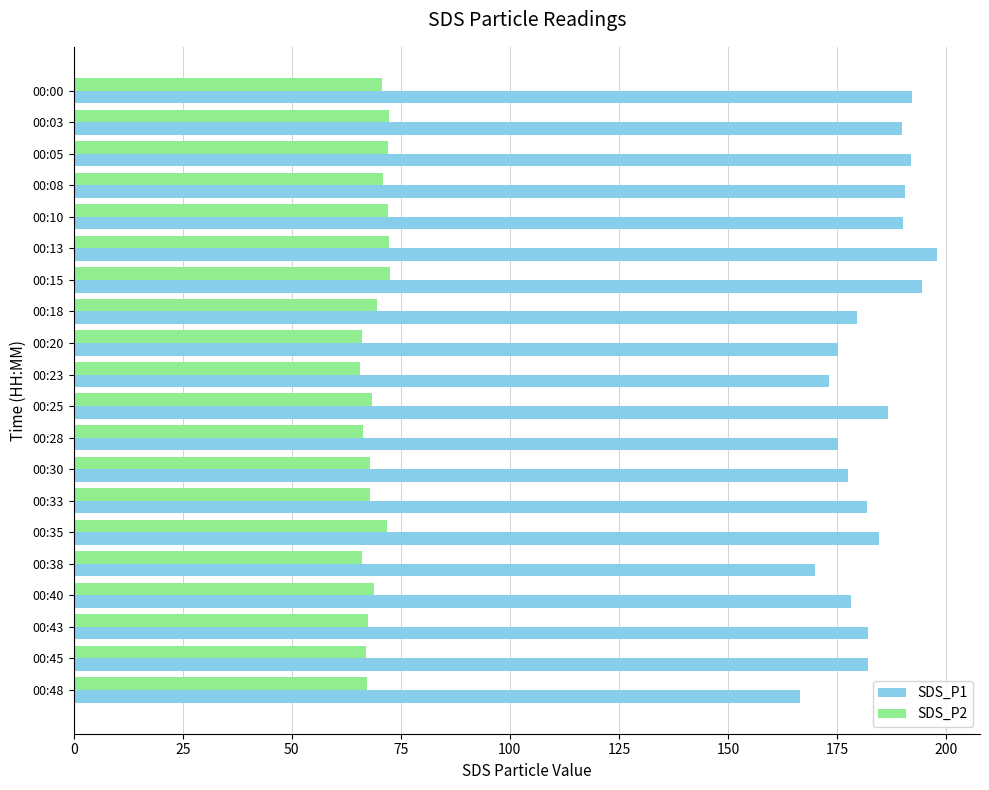

Which series has the largest range (max minus min)?

SDS_P1